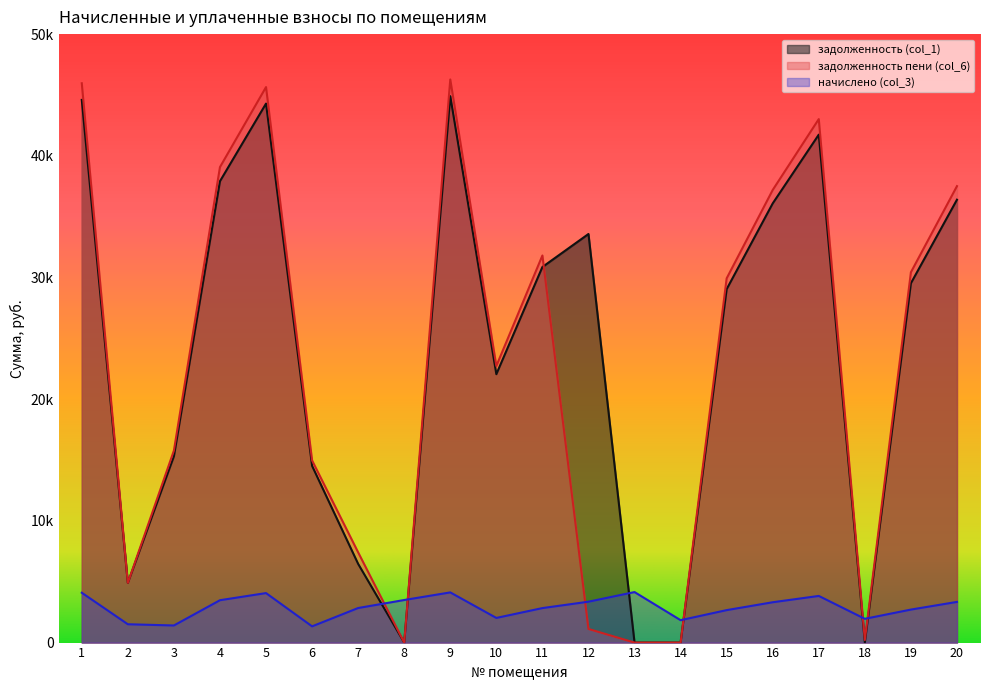

What is the sum of the начислено (col_3) values at 15 and 2?

4173.8